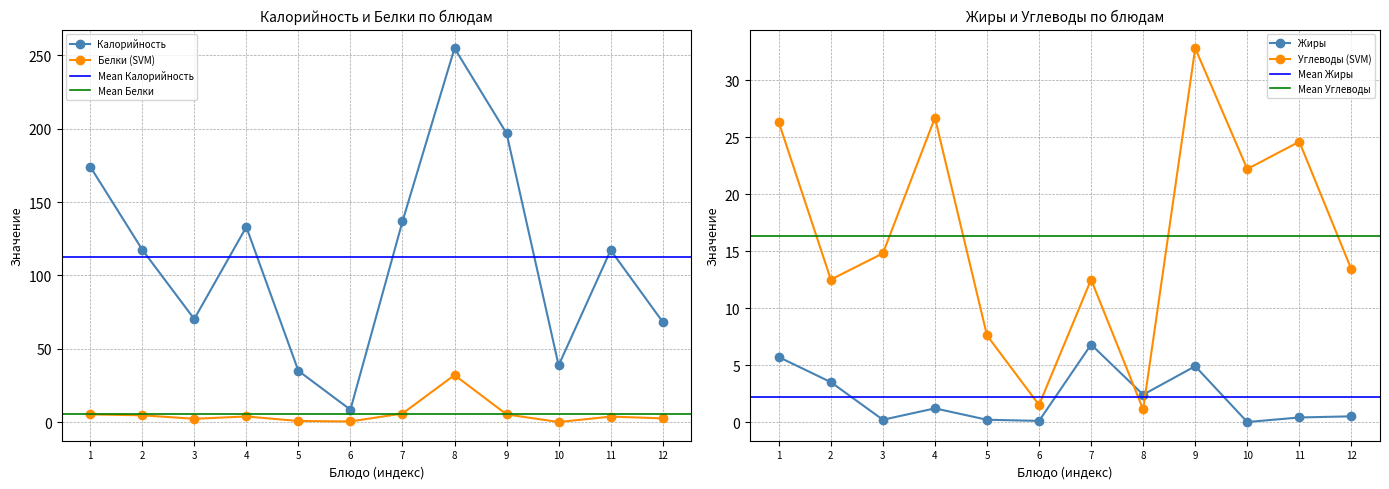

How many distinct data groups are displayed?

4